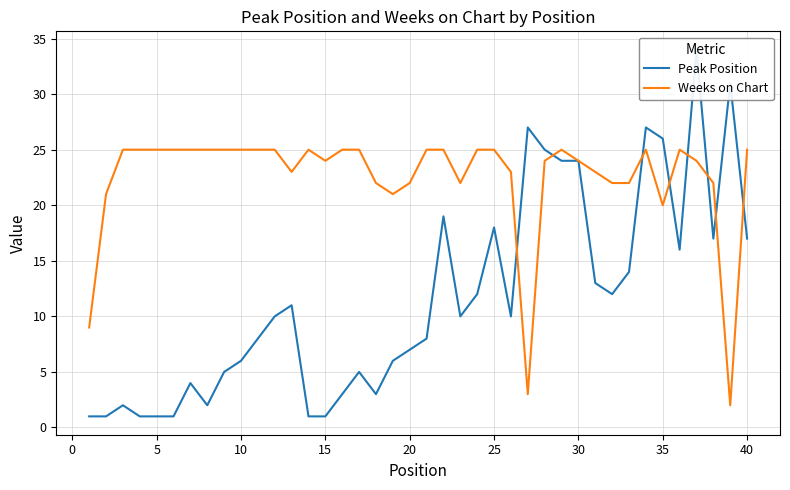

True or false: Weeks on Chart has a value of 24 at 30.

True